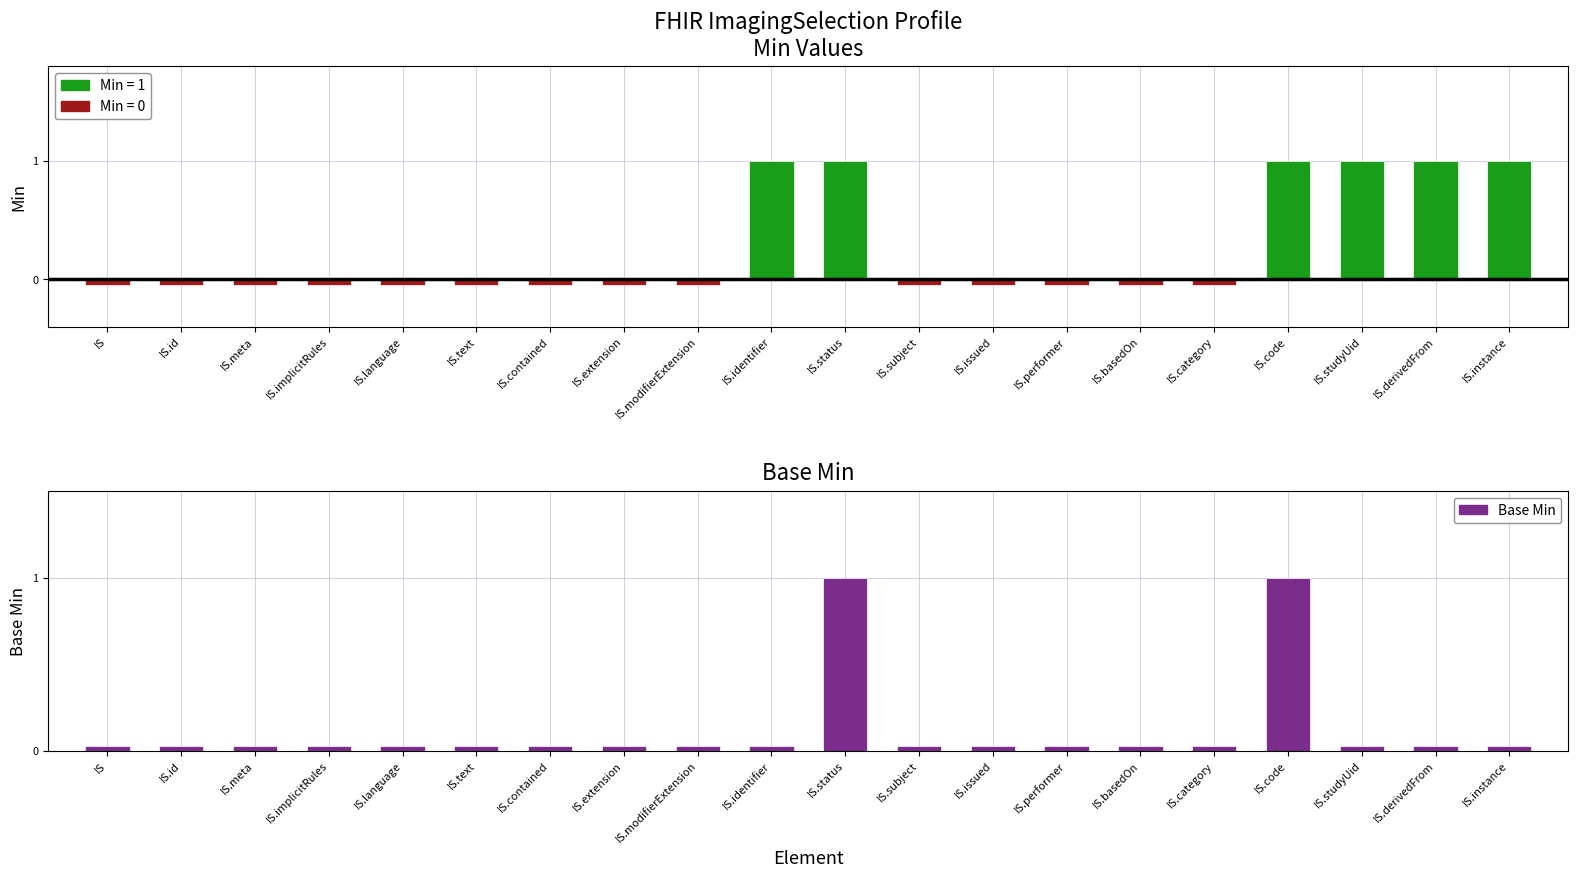

Rank the series by their average value, from lowest to highest.

Base Min, Min